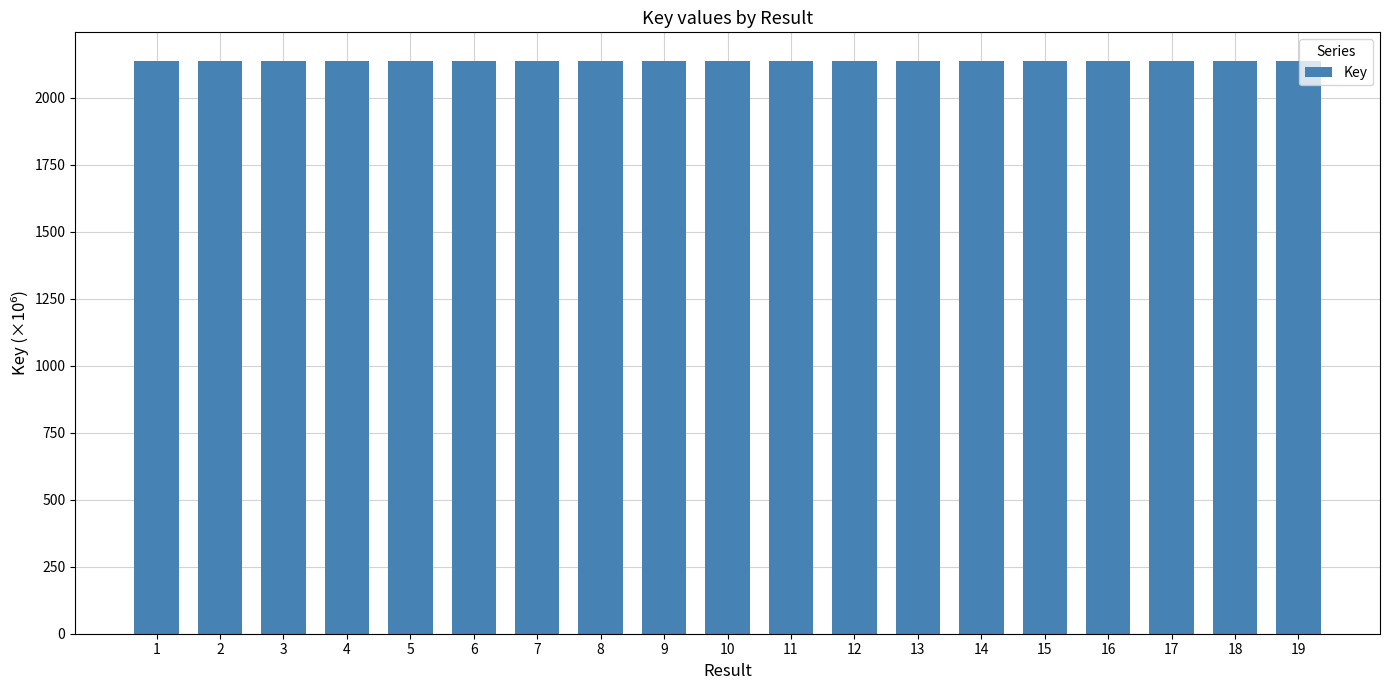

The value at 3 is 2137.7. True or false?

True